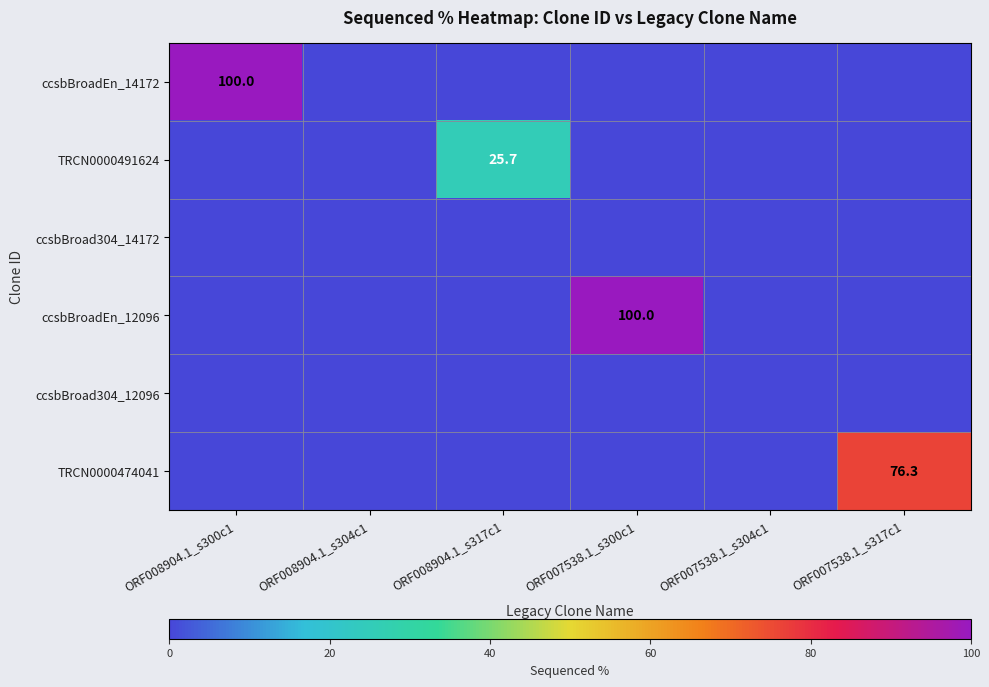

The value of ccsbBroadEn_14172 at ORF008904.1_s300c1 is 56.2. True or false?

False